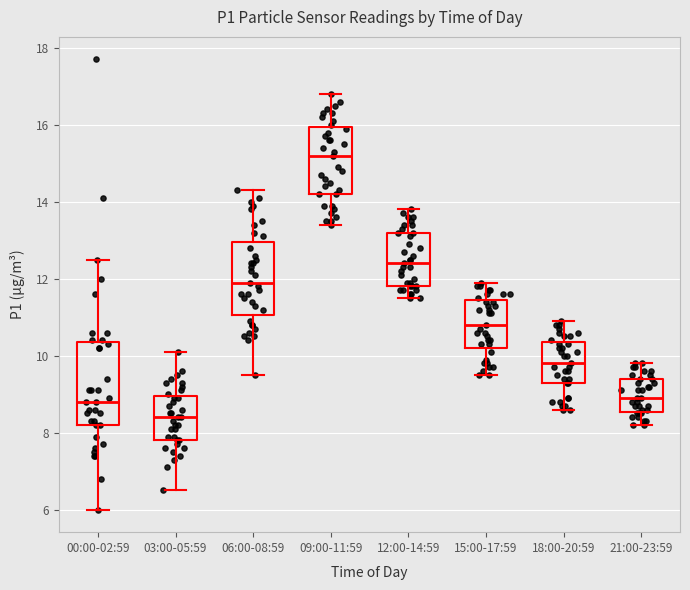

Reading left to right, read every box against the y-axis: the position of its median line, the range the box covers, and the ends of its whiskers. The values are not printed on the chart, so give them approximately, as read against the axis.

00:00-02:59: median 8.8, box 8.2 to 10.4, whiskers 6.0 to 12.6
03:00-05:59: median 8.4, box 7.8 to 9.0, whiskers 6.6 to 10.2
06:00-08:59: median 12.0, box 11.0 to 13.0, whiskers 9.6 to 14.4
09:00-11:59: median 15.2, box 14.2 to 16.0, whiskers 13.4 to 16.8
12:00-14:59: median 12.4, box 11.8 to 13.2, whiskers 11.6 to 13.8
15:00-17:59: median 10.8, box 10.2 to 11.4, whiskers 9.6 to 12.0
18:00-20:59: median 9.8, box 9.4 to 10.4, whiskers 8.6 to 11.0
21:00-23:59: median 9.0, box 8.6 to 9.4, whiskers 8.2 to 9.8